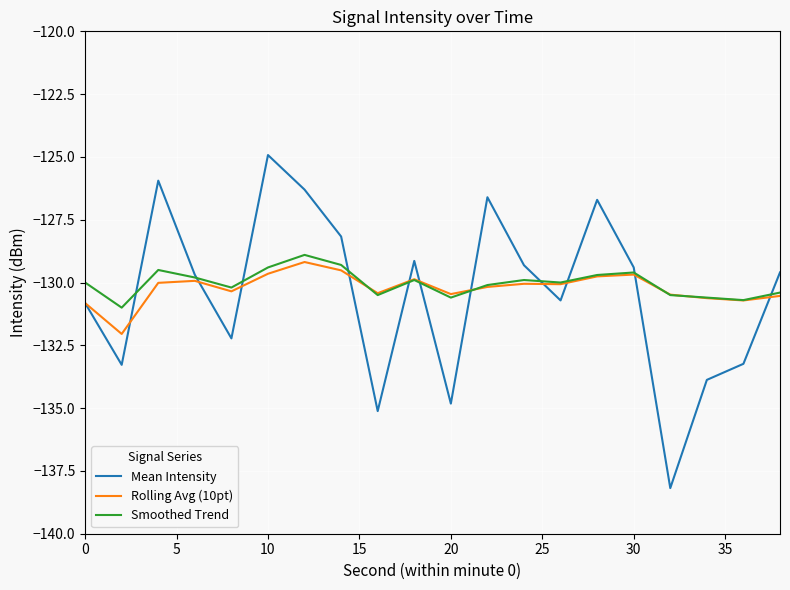

How many categories are shown in the chart?

20